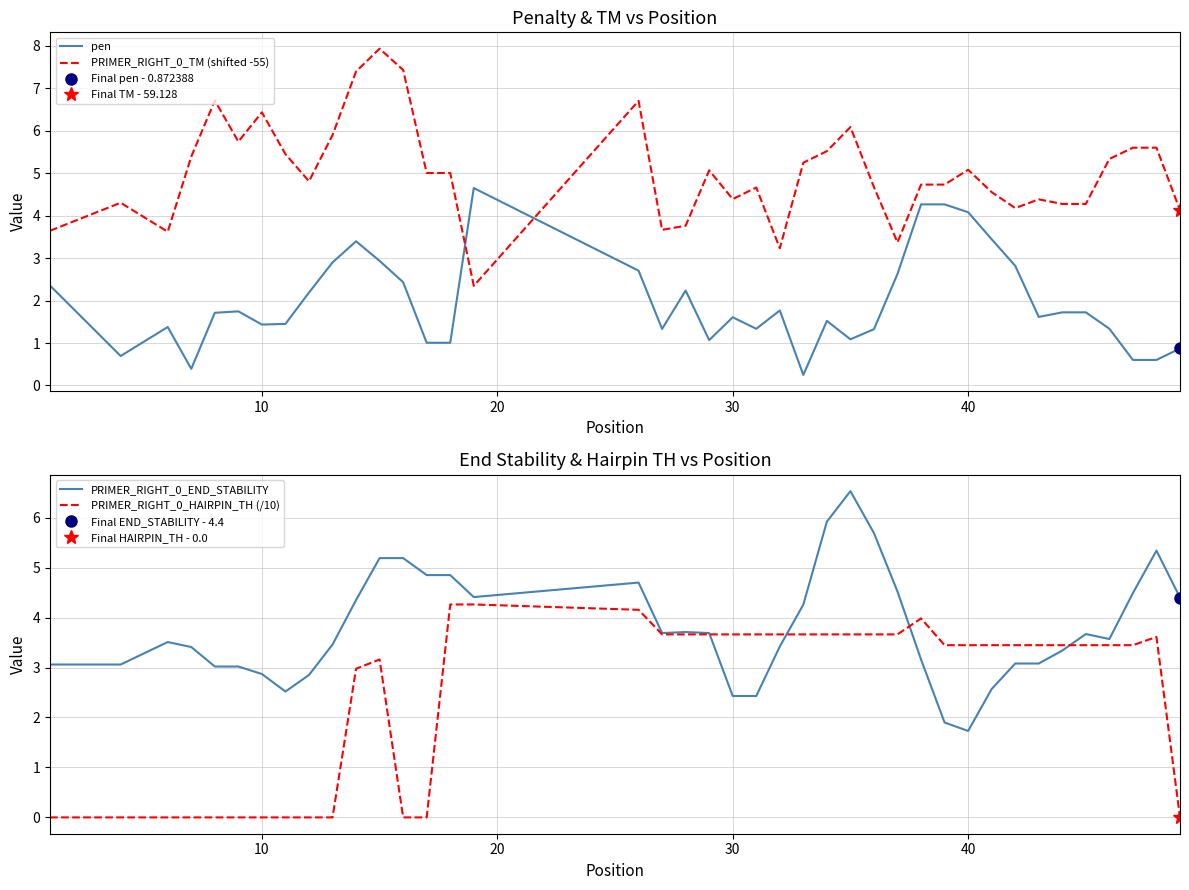

What is the difference between the second highest and minimum values in the PRIMER_RIGHT_0_TM (shifted -55) series?

5.1